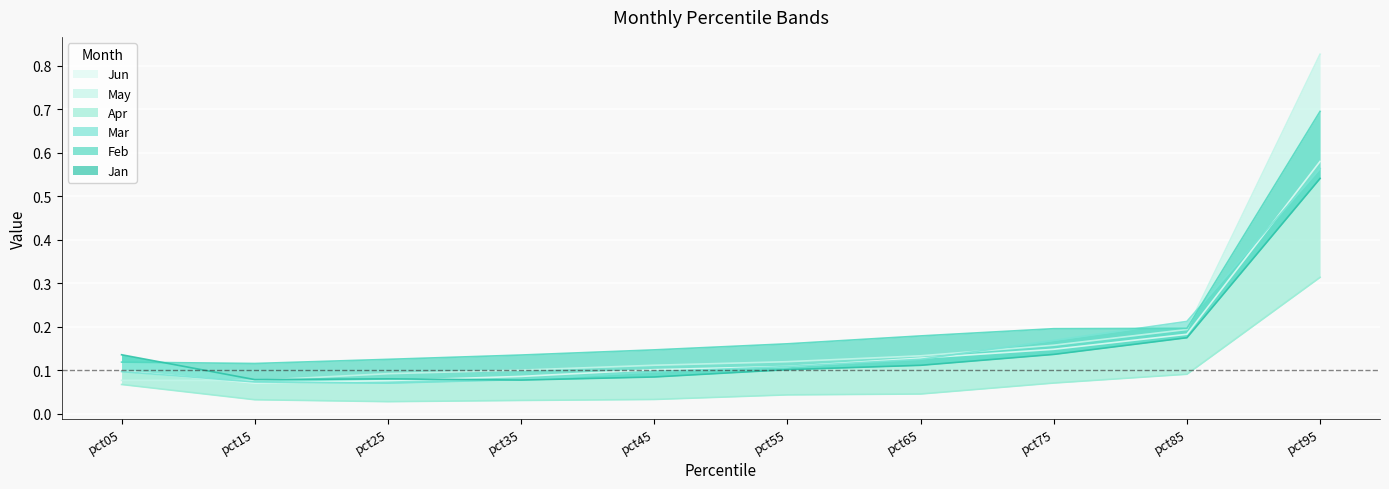

The value of Apr at pct45 is 0.0. True or false?

True